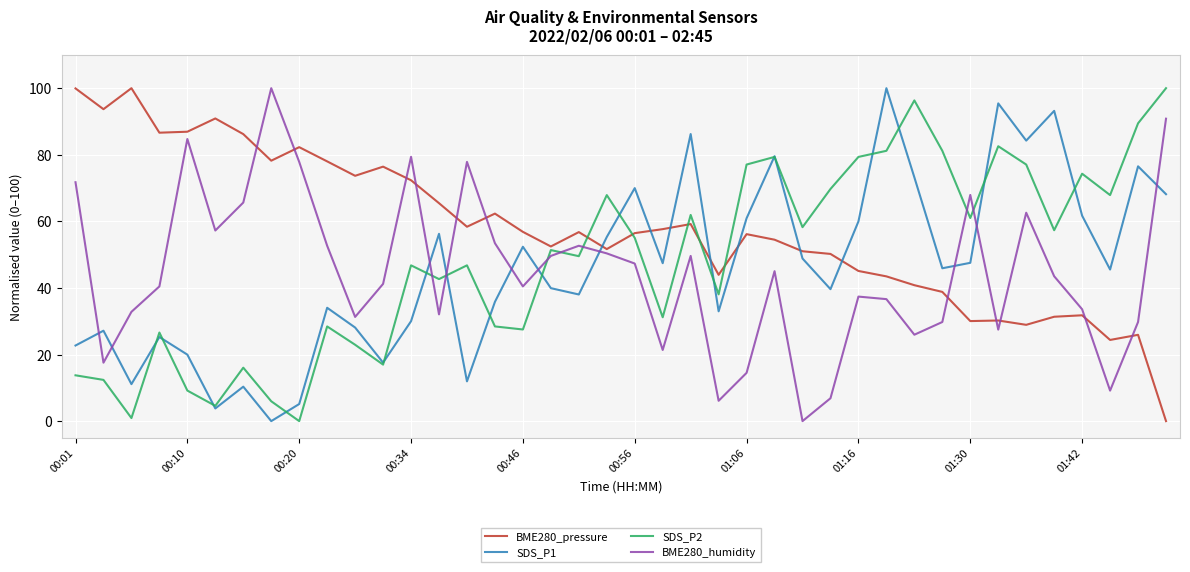

Which series ends up on top after the final intersection of SDS_P1 and BME280_humidity?

BME280_humidity